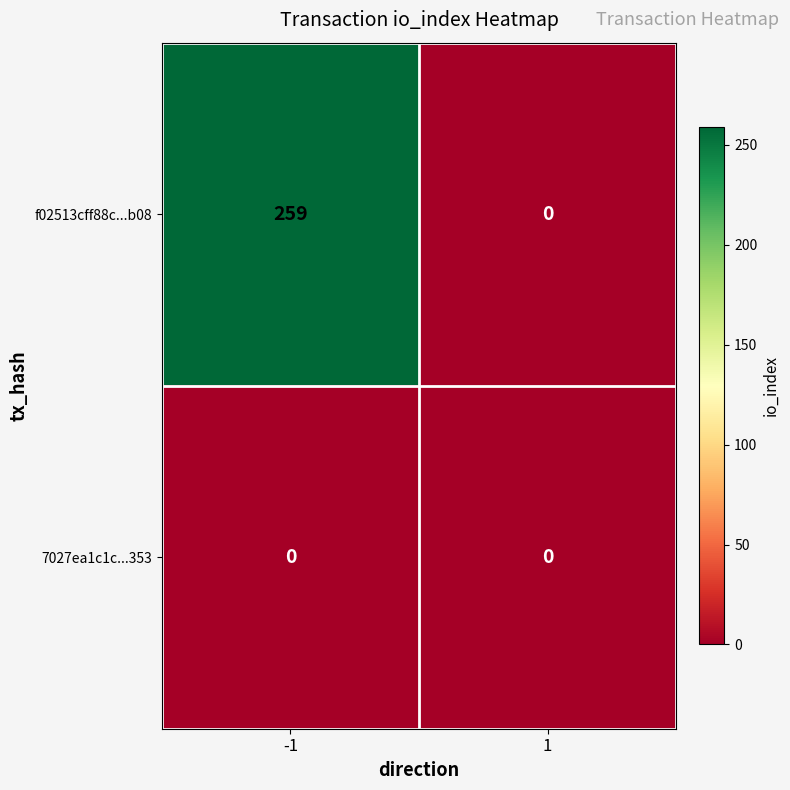

Which series has the largest total across all categories?

f02513cff88c...b08